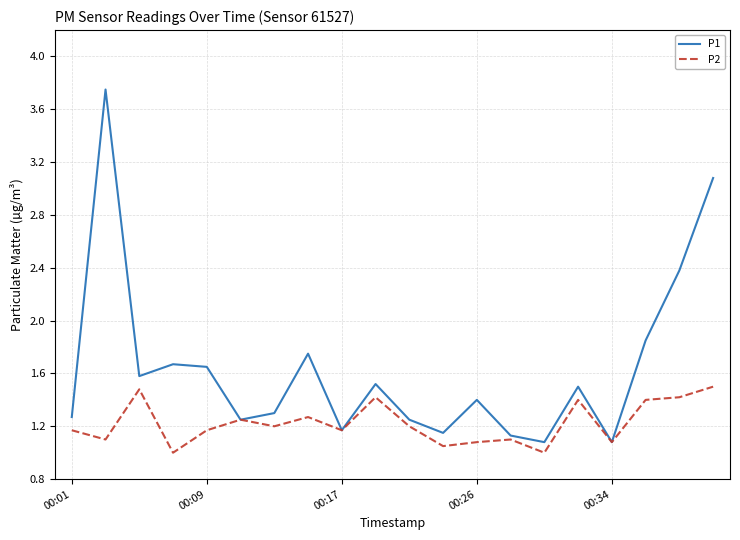

What is the maximum value for P2?

1.5